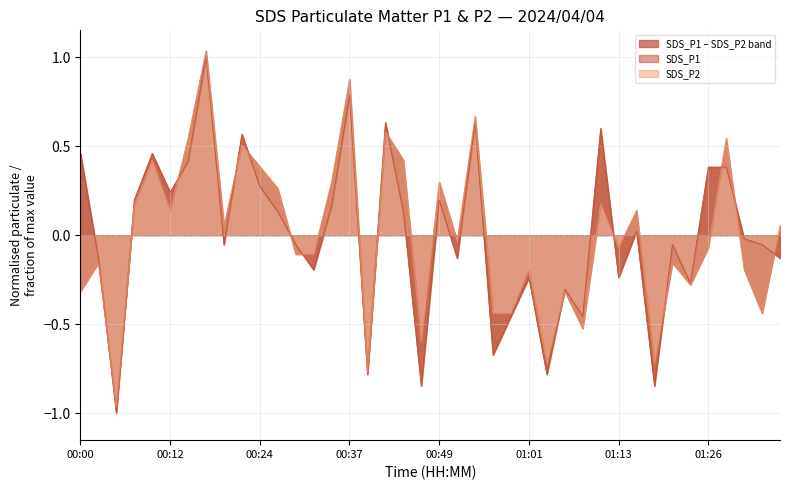

At which label does SDS_P1 reach its minimum?

00:05